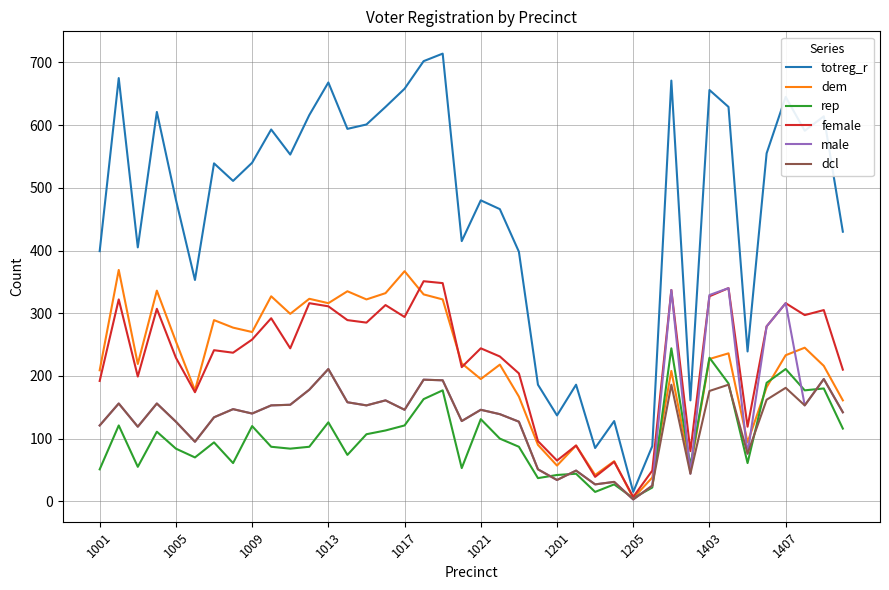

In male, how many points are higher than both neighbors (excluding endpoints)?

13